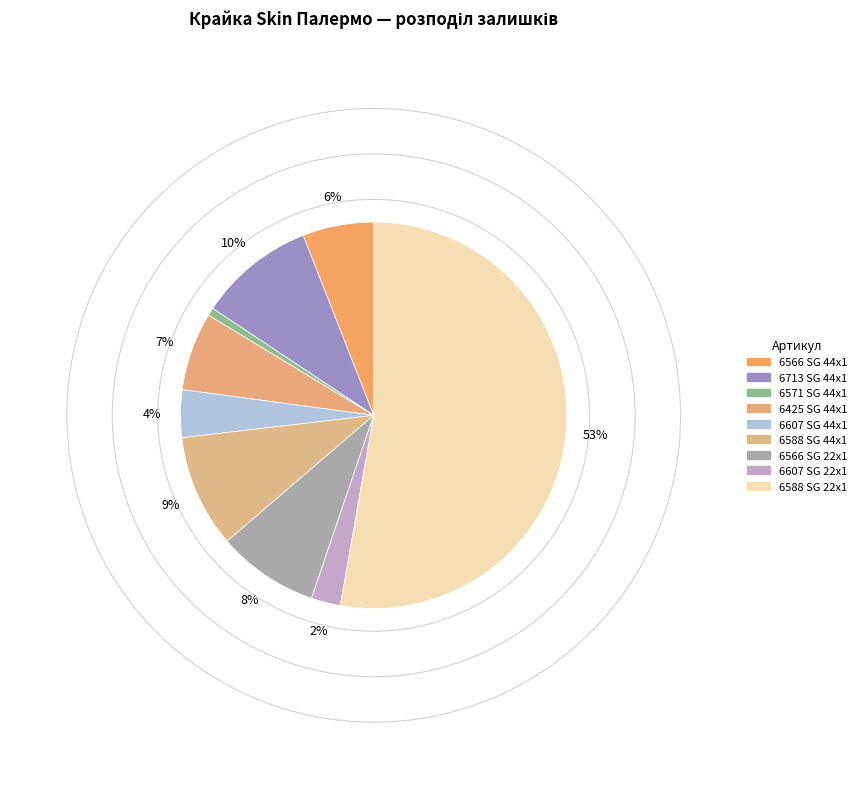

To the nearest percent, what portion does 6566 SG 22x1 represent?

8%